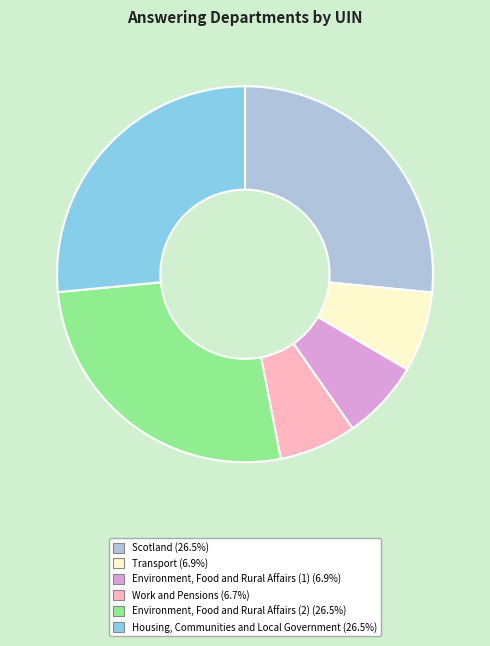

Does any single category account for the majority?

No